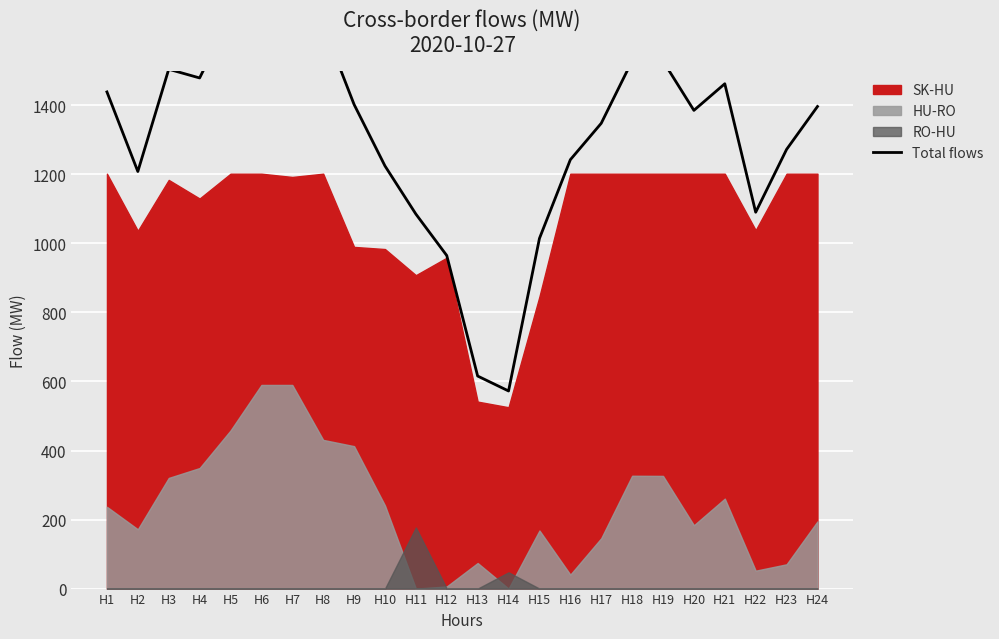

Which category has the highest value across all series?

H6